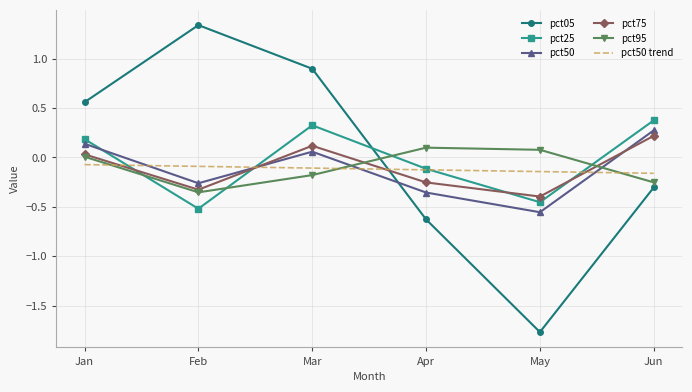

List the series in order of their peak value, highest first.

pct05, pct25, pct50, pct75, pct95, pct50 trend